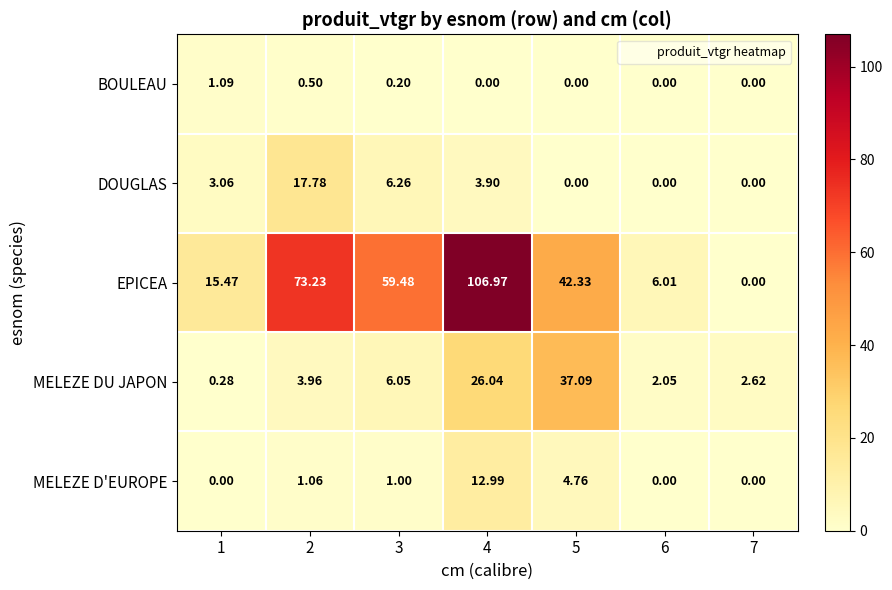

Rank the series by their maximum value, from highest to lowest.

EPICEA, MELEZE DU JAPON, DOUGLAS, MELEZE D'EUROPE, BOULEAU